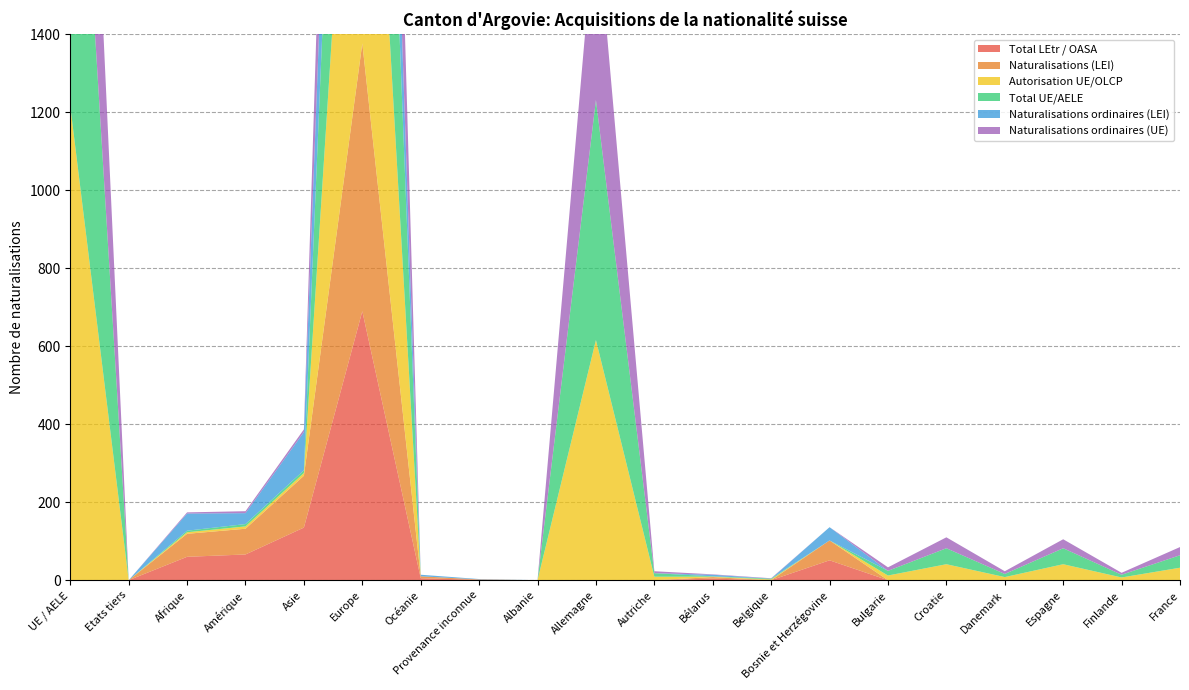

Reading left to right, extract all data points from this chart.

Total LEtr / OASA: UE / AELE=0	Etats tiers=0	Afrique=60	Amérique=66	Asie=135	Europe=690	Océanie=5	Provenance inconnue=1	Albanie=0	Allemagne=0	Autriche=0	Bélarus=4	Belgique=0	Bosnie et Herzégovine=51	Bulgarie=0	Croatie=0	Danemark=0	Espagne=0	Finlande=0	France=0
Naturalisations (LEI): UE / AELE=0	Etats tiers=0	Afrique=59	Amérique=66	Asie=133	Europe=687	Océanie=5	Provenance inconnue=1	Albanie=0	Allemagne=0	Autriche=0	Bélarus=4	Belgique=0	Bosnie et Herzégovine=51	Bulgarie=0	Croatie=0	Danemark=0	Espagne=0	Finlande=0	France=0
Autorisation UE/OLCP: UE / AELE=1216	Etats tiers=0	Afrique=4	Amérique=6	Asie=7	Europe=1233	Océanie=0	Provenance inconnue=0	Albanie=0	Allemagne=616	Autriche=9	Bélarus=1	Belgique=2	Bosnie et Herzégovine=0	Bulgarie=12	Croatie=41	Danemark=8	Espagne=41	Finlande=7	France=32
Total UE/AELE: UE / AELE=1216	Etats tiers=0	Afrique=4	Amérique=6	Asie=7	Europe=1233	Océanie=0	Provenance inconnue=0	Albanie=0	Allemagne=616	Autriche=9	Bélarus=1	Belgique=2	Bosnie et Herzégovine=0	Bulgarie=12	Croatie=41	Danemark=8	Espagne=41	Finlande=7	France=32
Naturalisations ordinaires (LEI): UE / AELE=0	Etats tiers=0	Afrique=44	Amérique=28	Asie=98	Europe=488	Océanie=4	Provenance inconnue=1	Albanie=0	Allemagne=0	Autriche=0	Bélarus=4	Belgique=0	Bosnie et Herzégovine=34	Bulgarie=0	Croatie=0	Danemark=0	Espagne=0	Finlande=0	France=0
Naturalisations ordinaires (UE): UE / AELE=812	Etats tiers=0	Afrique=3	Amérique=5	Asie=7	Europe=827	Océanie=0	Provenance inconnue=0	Albanie=0	Allemagne=490	Autriche=5	Bélarus=1	Belgique=1	Bosnie et Herzégovine=0	Bulgarie=9	Croatie=28	Danemark=7	Espagne=23	Finlande=5	France=21